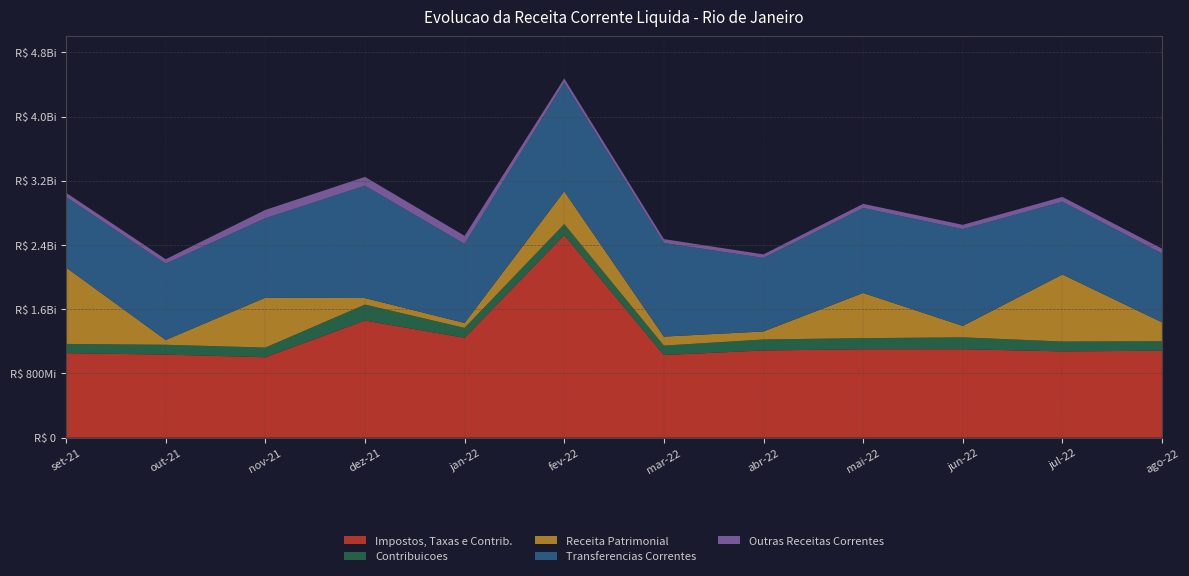

Reading left to right, list all the values displayed in this chart.

Impostos, Taxas e Contrib.: 1052298553.1	1034412732.1	1001484075.3	1458162529.0	1243661509.7	2523363215.2	1029010465.1	1085955015.0	1100737938.2	1101695012.9	1074276270.9	1082881055.6
Contribuicoes: 115329679.1	122444679.8	120604459.7	199477620.6	123389884.0	136766489.8	117553598.5	136769766.1	138731597.8	147610399.5	123116948.7	118328822.5
Receita Patrimonial: 951705768.8	59468846.8	621402806.9	81188036.8	60874350.8	407865633.4	112058575.7	100038094.8	562667751.7	142329369.1	835282471.6	234996091.1
Transferencias Correntes: 878780825.8	950836541.7	988994594.4	1398934970.5	984372964.2	1354248830.3	1166456859.3	916178538.7	1058679439.1	1205579765.4	905672943.8	857950007.6
Outras Receitas Correntes: 52147363.4	55270455.2	104057473.7	110298600.1	101643941.2	52163893.8	47965886.1	43728940.5	51179259.6	53283149.4	60312265.5	59973942.0